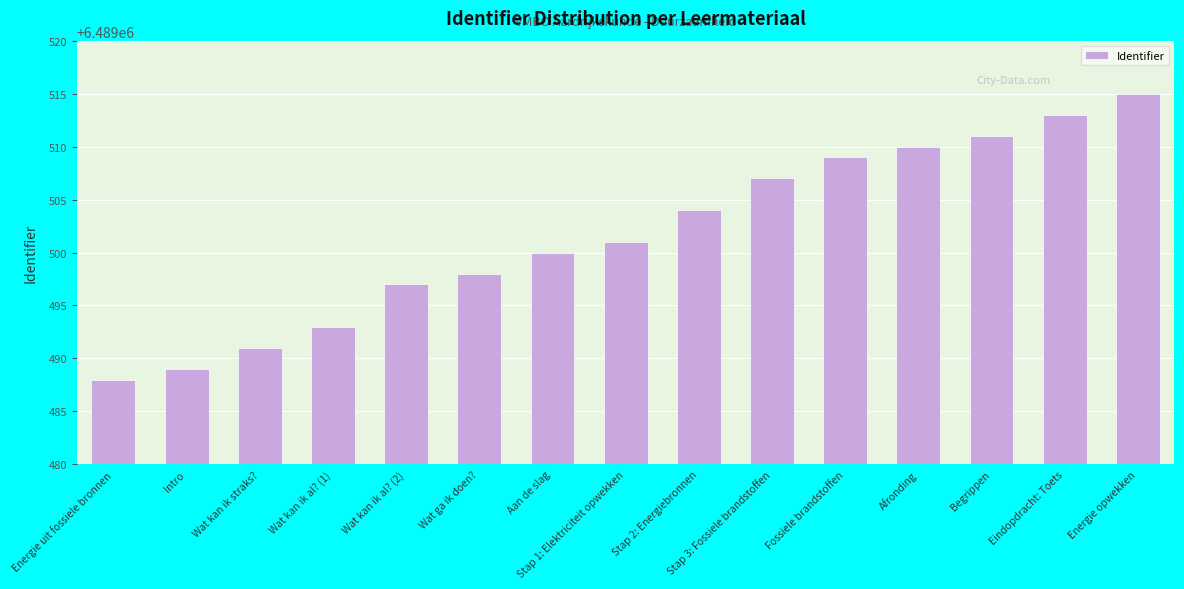

Are the bars grouped side by side (vs. stacked)?

No